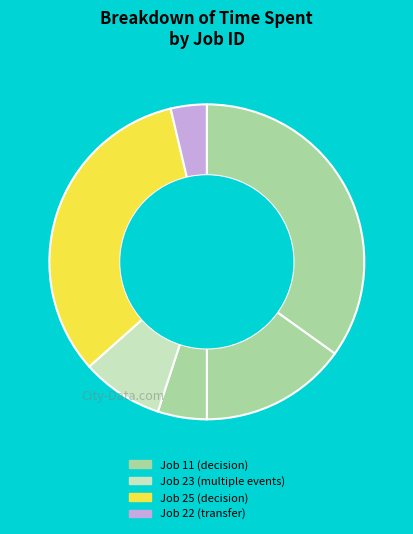

Count the number of slices in the pie.

6